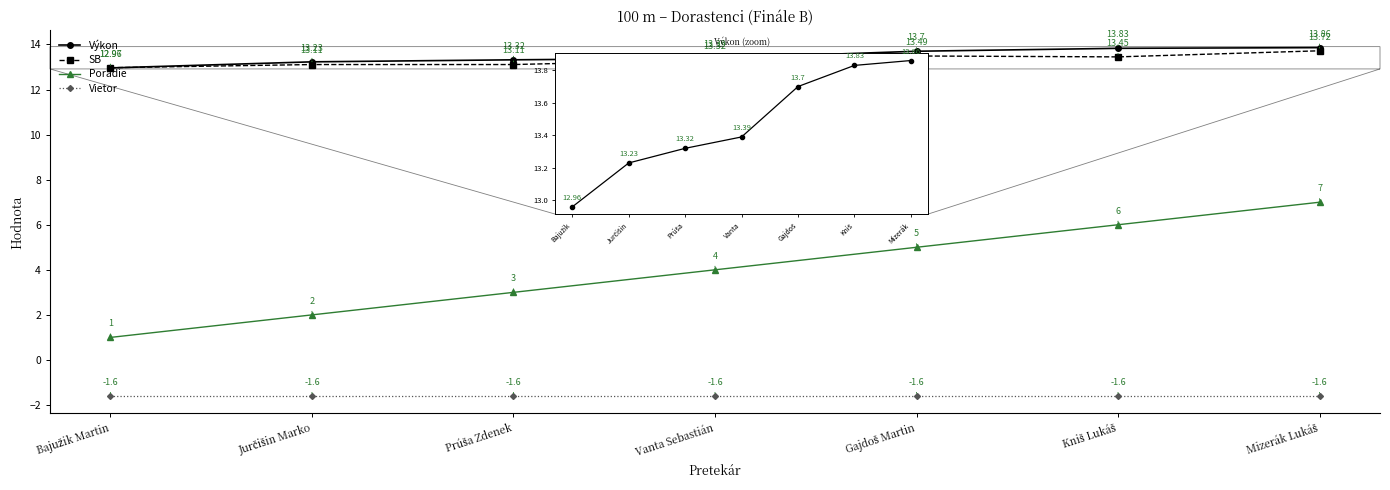

Where is Poradie nearest to the value 4?

Vanta Sebastián